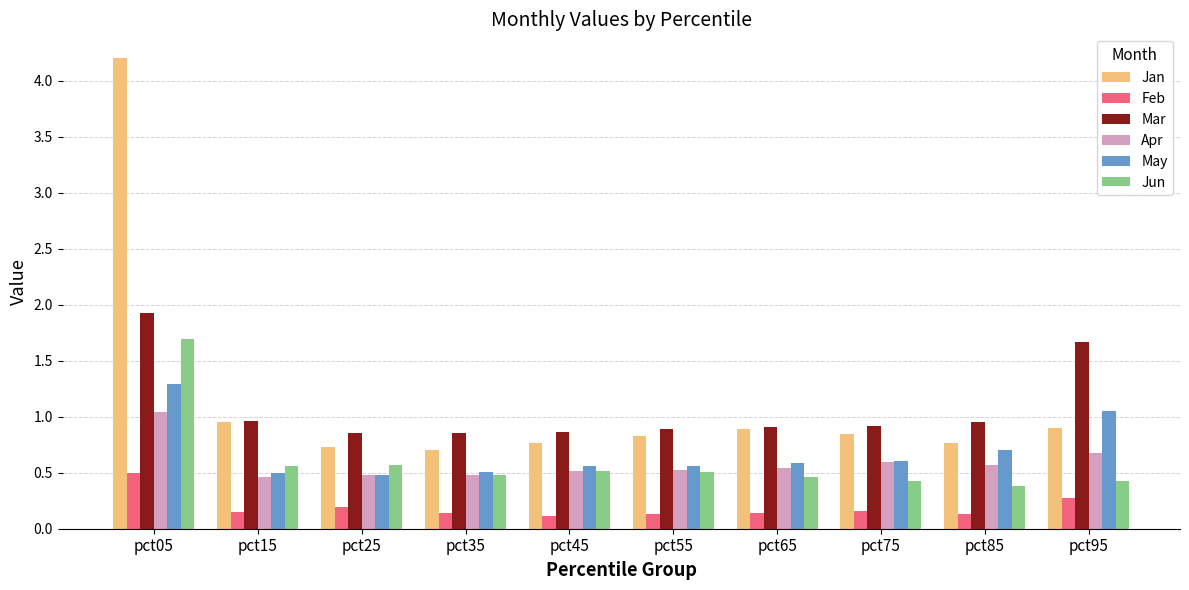

How many categories are shown in the chart?

10